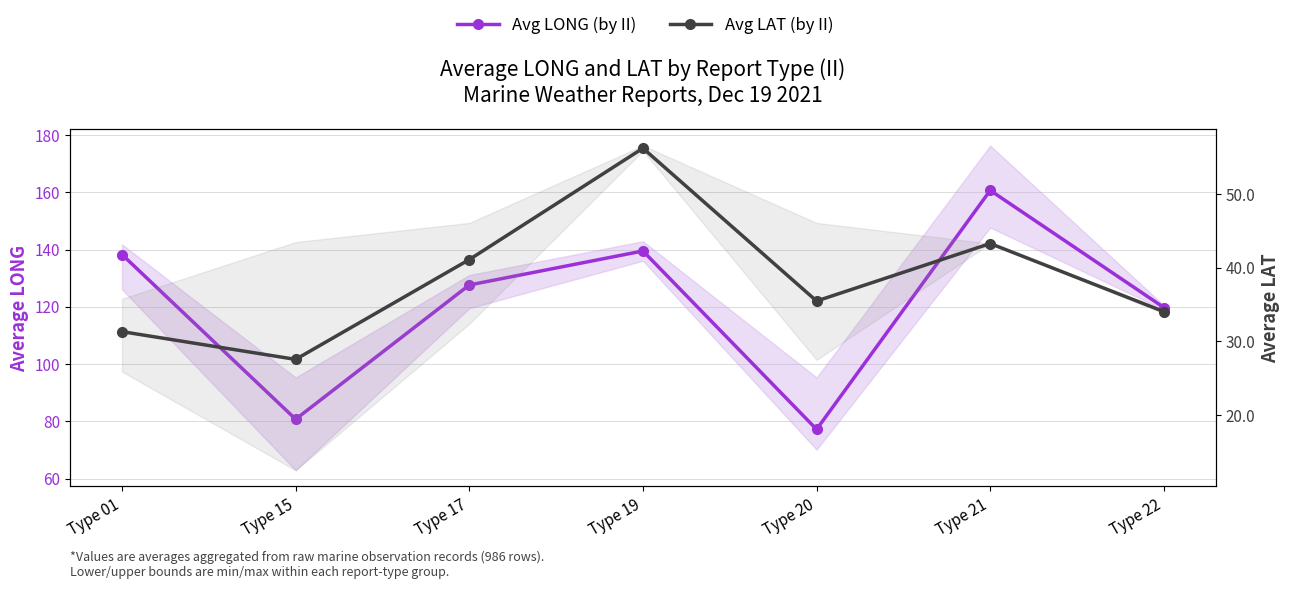

The Avg LAT (by II) series shows 62.5 at Type 21. True or false?

False